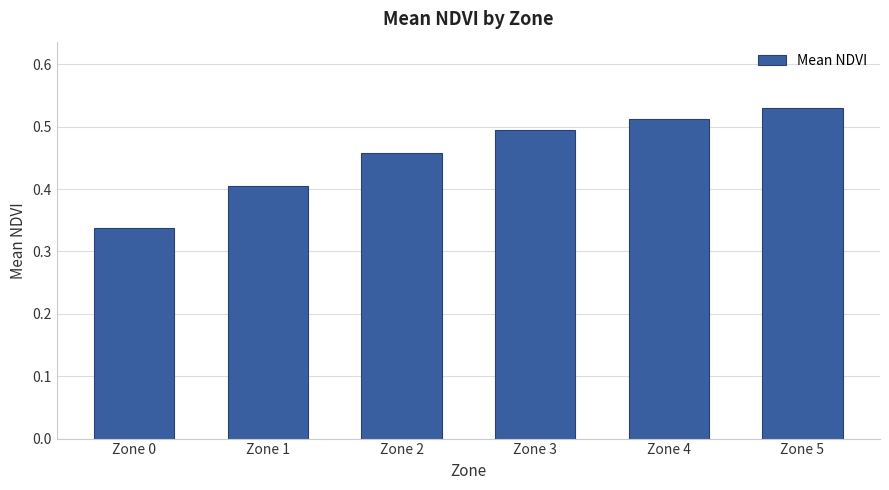

Are the bars grouped side by side (vs. stacked)?

No